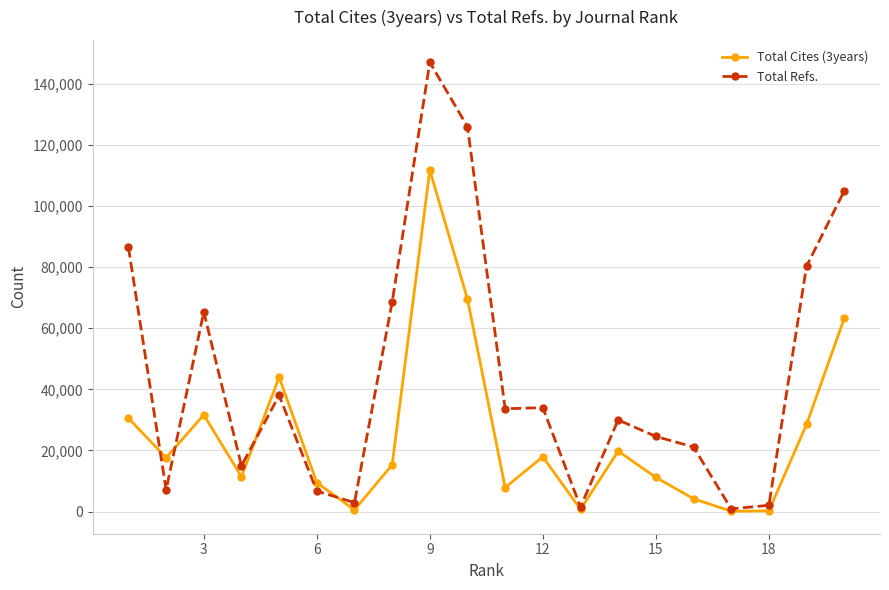

True or false: Total Cites (3years) has more than 2 points higher than both neighbors.

True